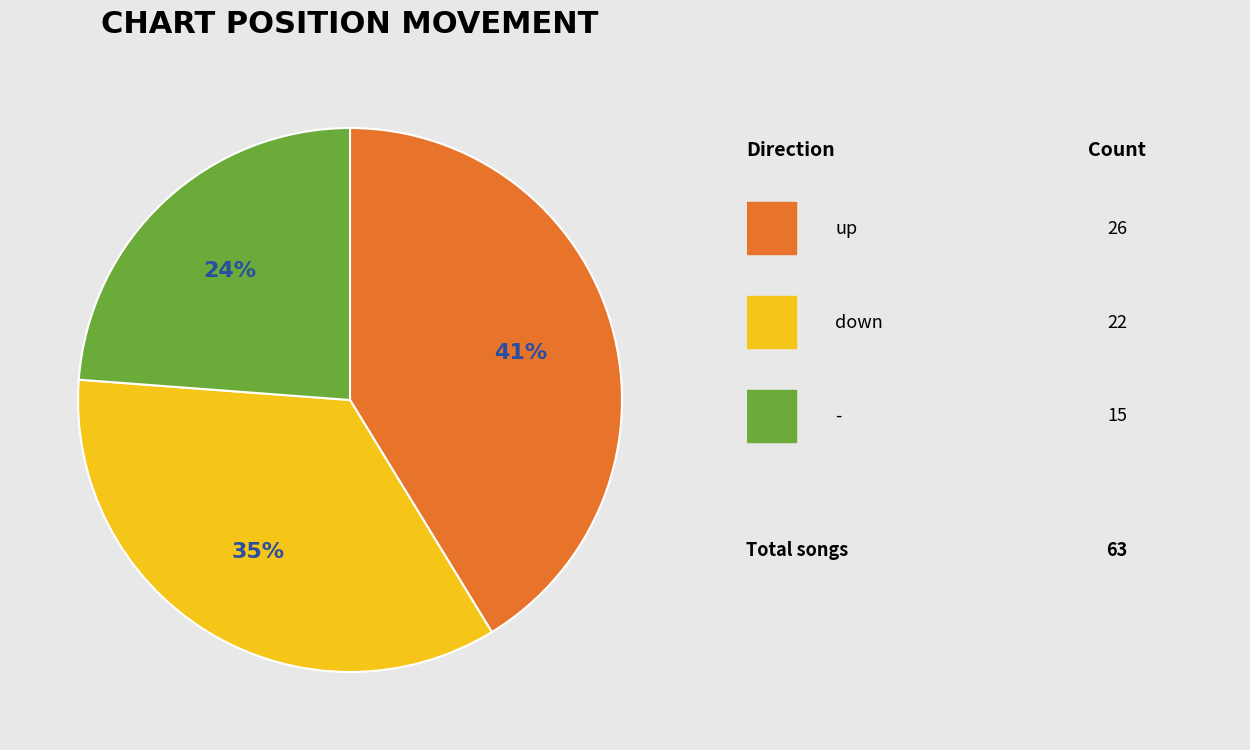

How many segments does this pie chart have?

3